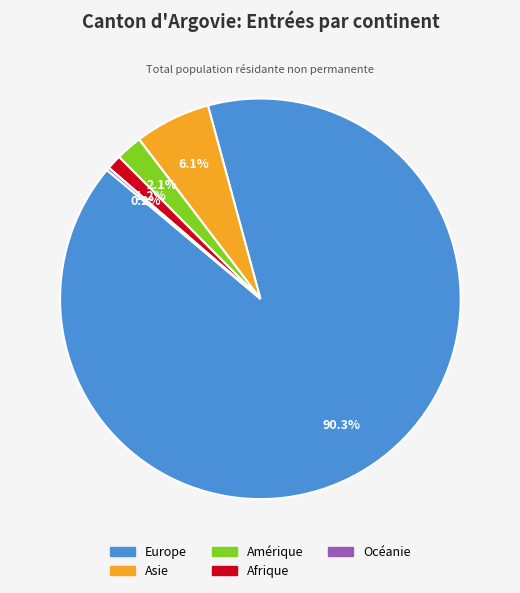

How much of the chart is everything except Amérique?

97.9%